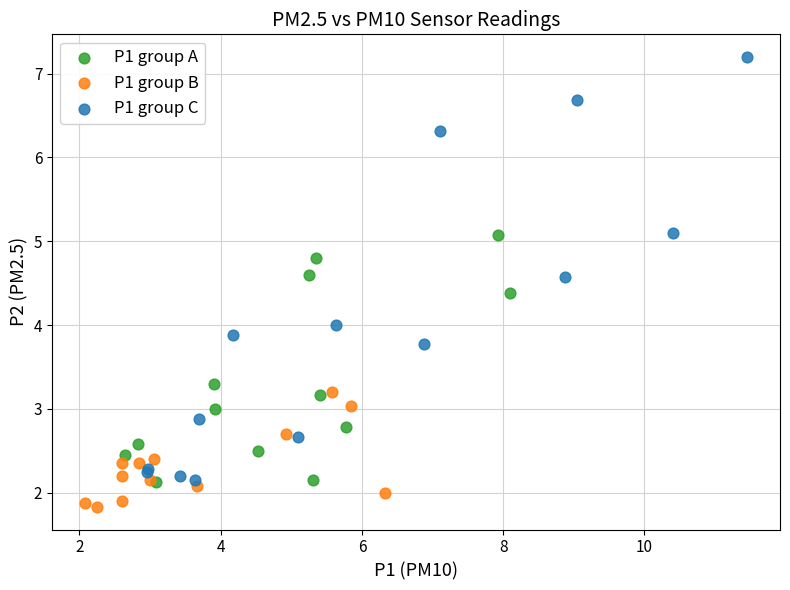

Which series has the largest Y range (max minus min)?

P1 group C